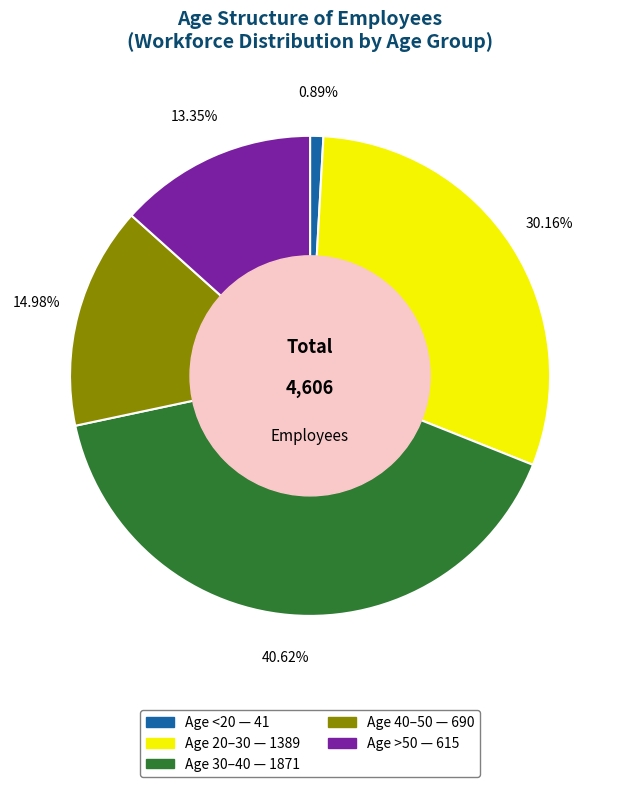

Does any single category account for the majority?

No